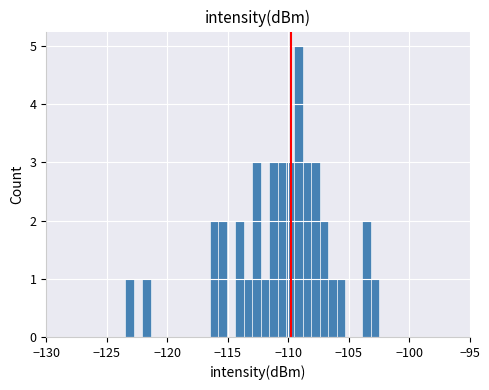

Around what value on the x-axis is the tallest bar? Give the approximate position of its centre, as read against the axis.

-109.0